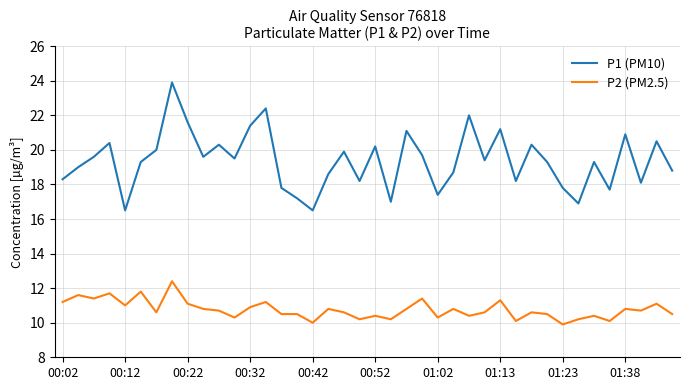

Which series has the largest total across all categories?

P1 (PM10)